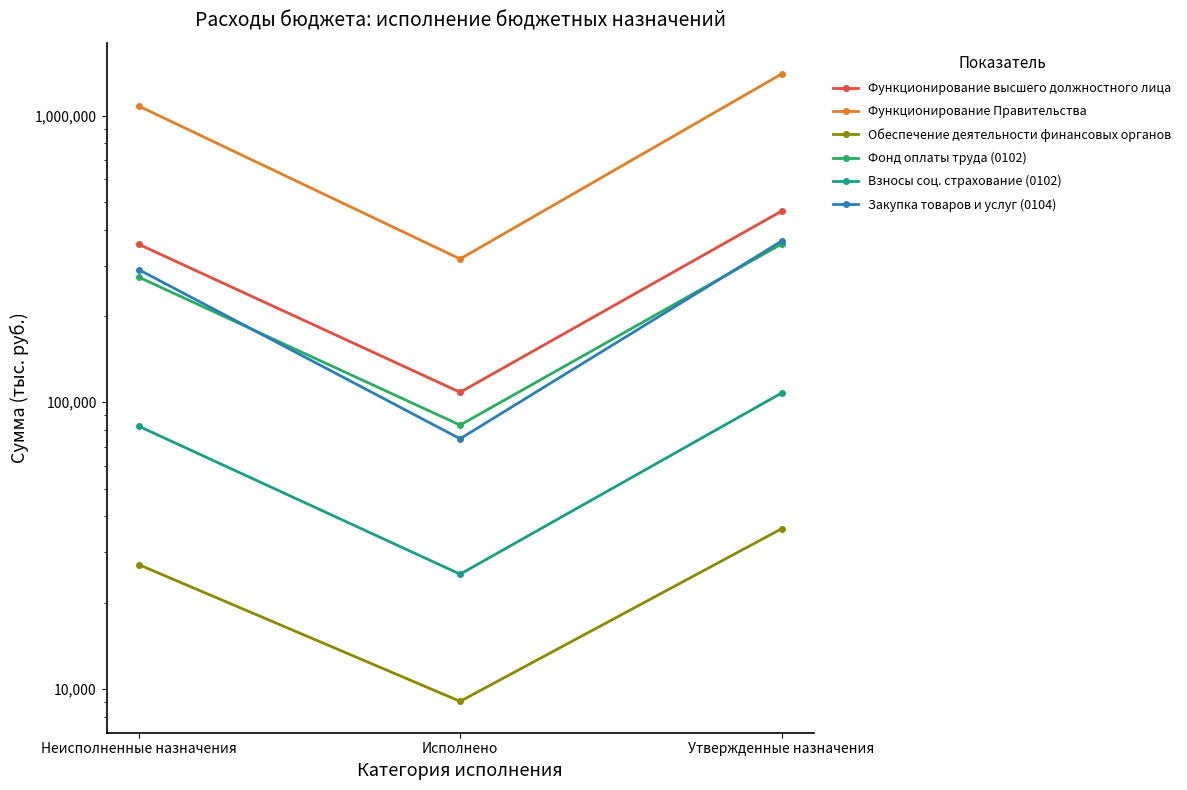

What is the average value of the Функционирование высшего должностного лица series?

309523.3